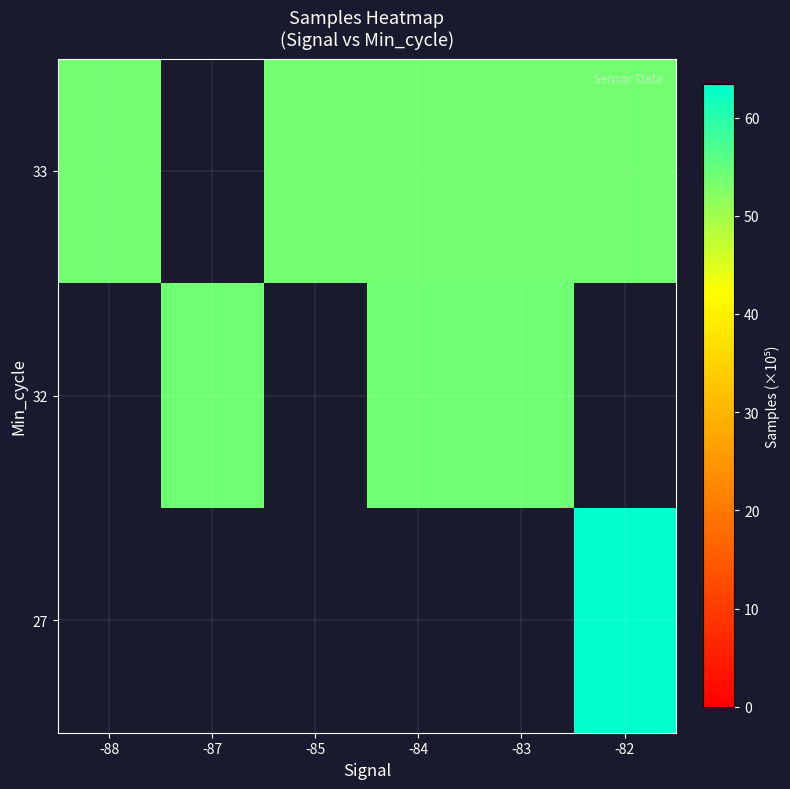

What is the minimum value shown in the chart?

53.8